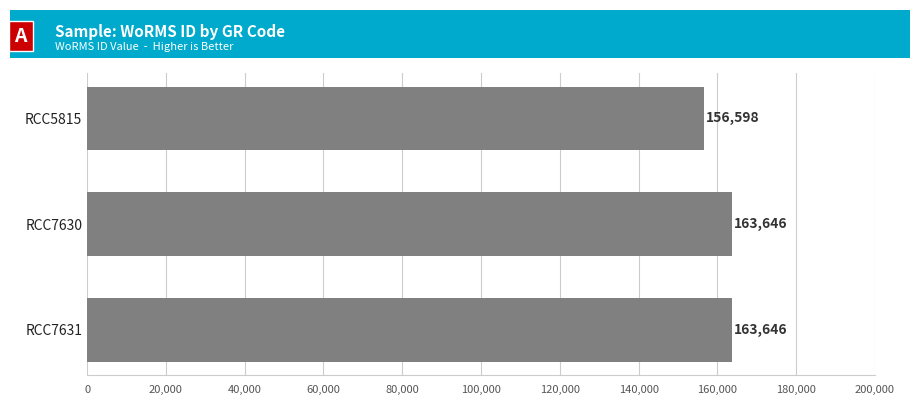

What is the value of the 3rd bar from the top?

163646